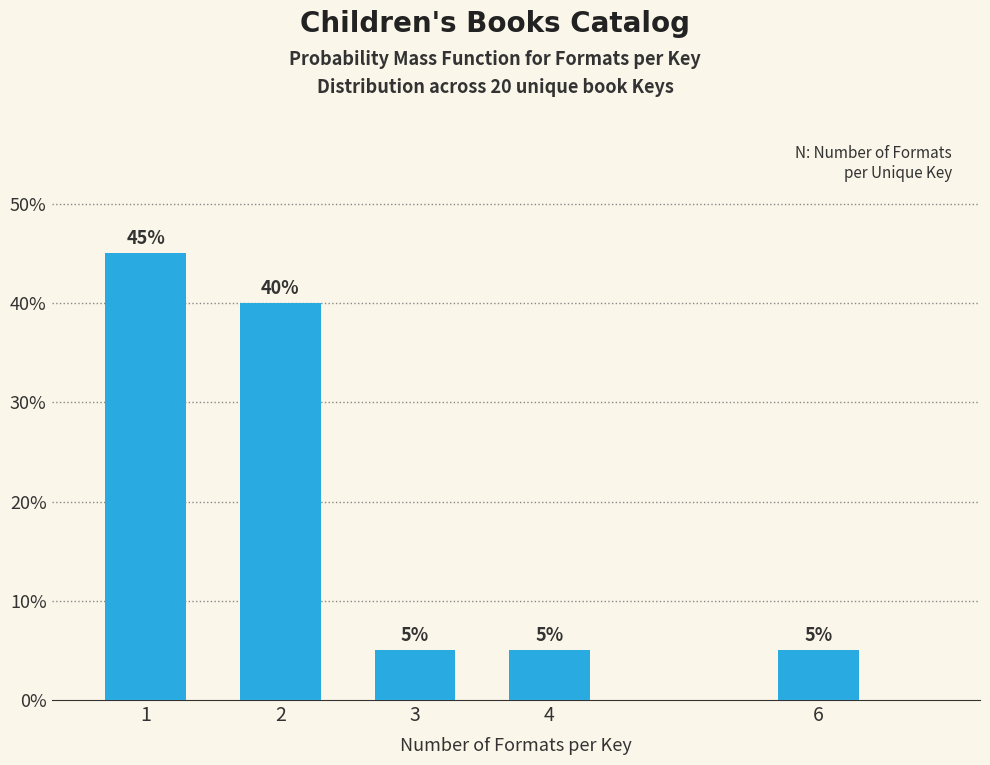

Reading left to right, what are all the values shown in this chart?

45	40	5	5	5